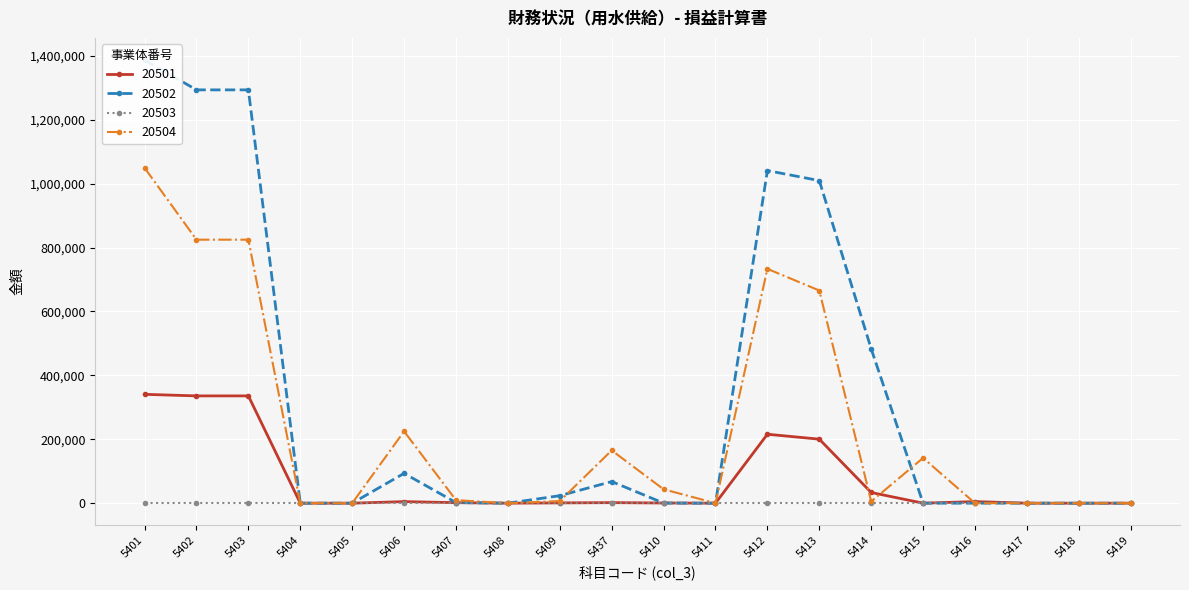

True or false: 20502 has a value of 0 at 5415.

True